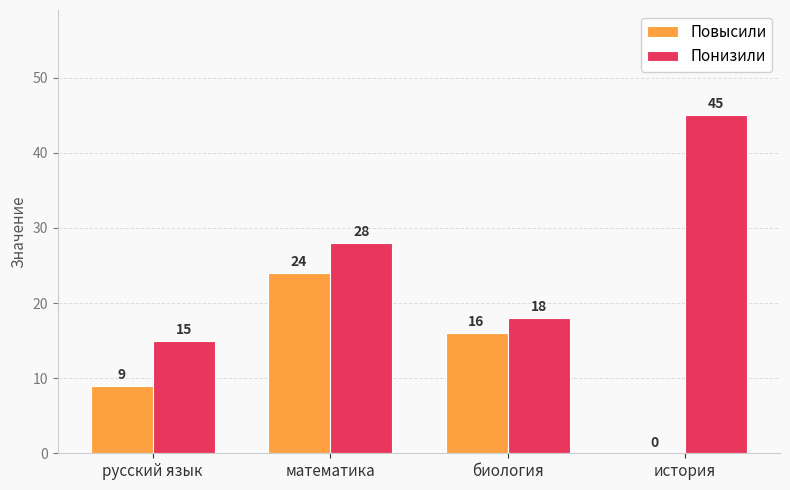

What is the maximum value shown in the chart?

45